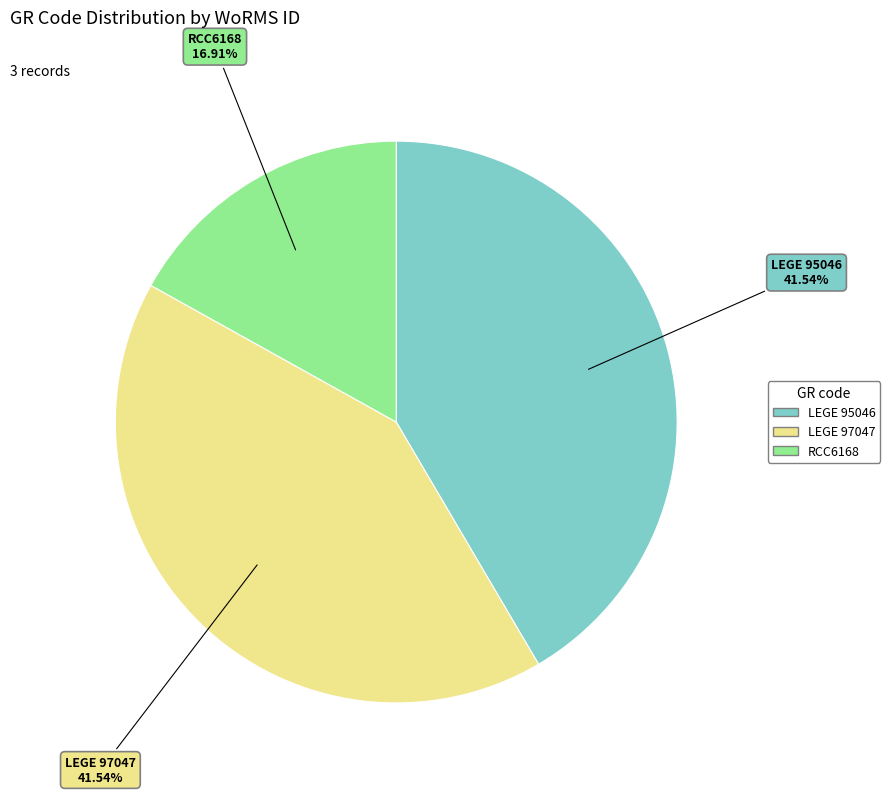

Between RCC6168 and LEGE 95046, which is larger?

LEGE 95046